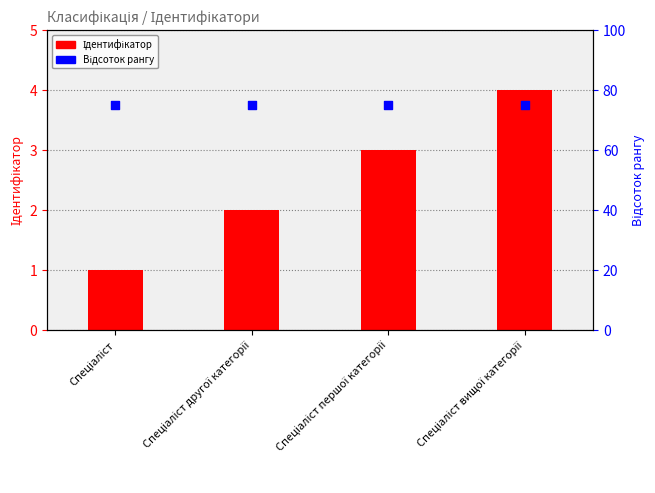

Which series reaches the minimum Y coordinate?

Ідентифікатор